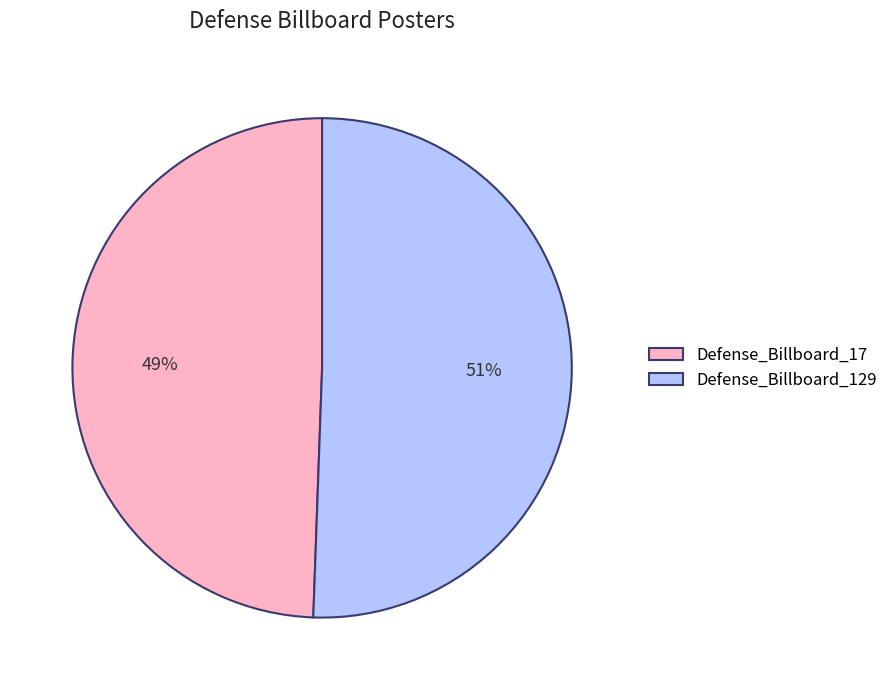

Which slice is the largest?

Defense_Billboard_129